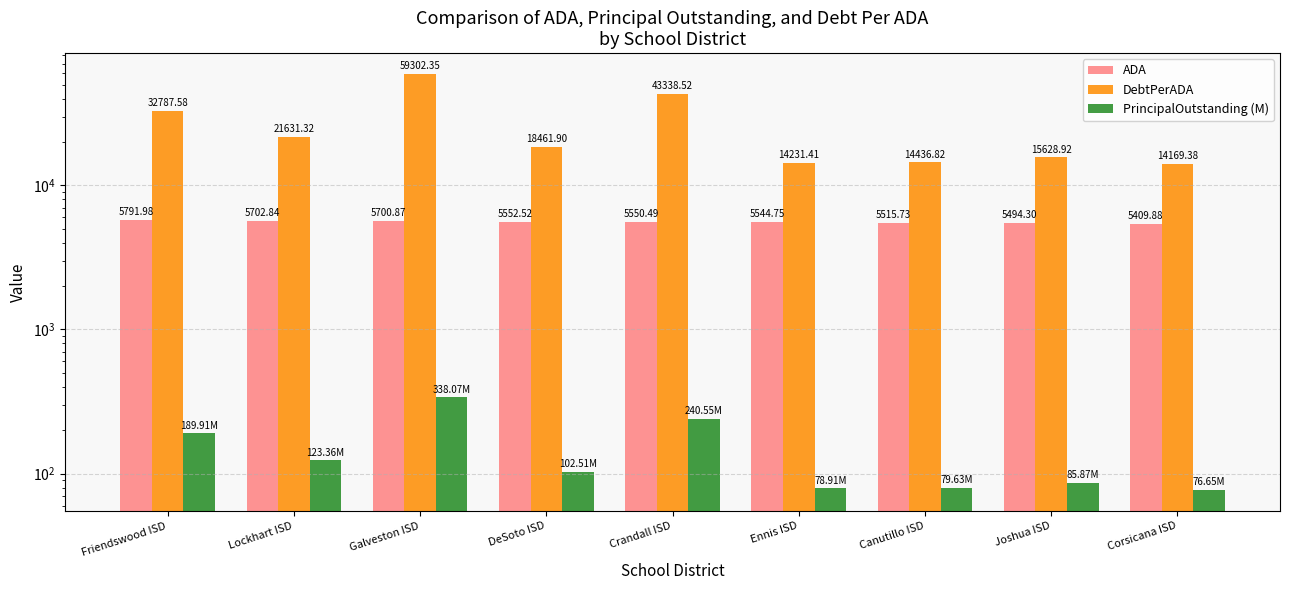

Reading left to right, transcribe all the data shown in this chart.

ADA: Friendswood ISD=5792.0	Lockhart ISD=5702.8	Galveston ISD=5700.9	DeSoto ISD=5552.5	Crandall ISD=5550.5	Ennis ISD=5544.8	Canutillo ISD=5515.7	Joshua ISD=5494.3	Corsicana ISD=5409.9
DebtPerADA: Friendswood ISD=32787.6	Lockhart ISD=21631.3	Galveston ISD=59302.4	DeSoto ISD=18461.9	Crandall ISD=43338.5	Ennis ISD=14231.4	Canutillo ISD=14436.8	Joshua ISD=15628.9	Corsicana ISD=14169.4
PrincipalOutstanding (M): Friendswood ISD=189.9	Lockhart ISD=123.4	Galveston ISD=338.1	DeSoto ISD=102.5	Crandall ISD=240.6	Ennis ISD=78.9	Canutillo ISD=79.6	Joshua ISD=85.9	Corsicana ISD=76.7